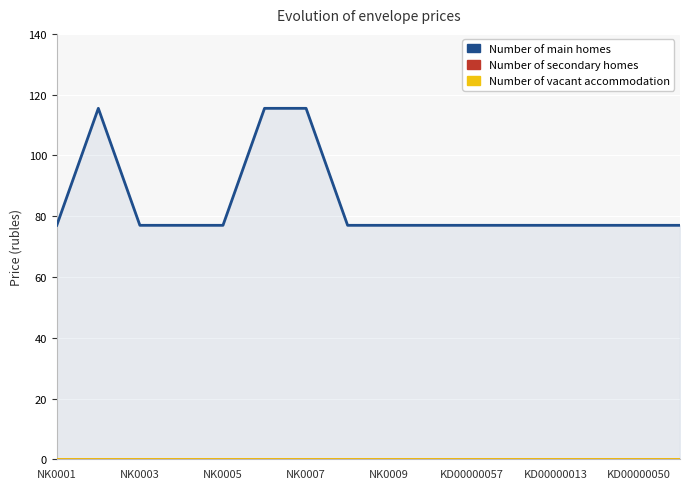

Does the chart display data point markers on the line(s)?

No